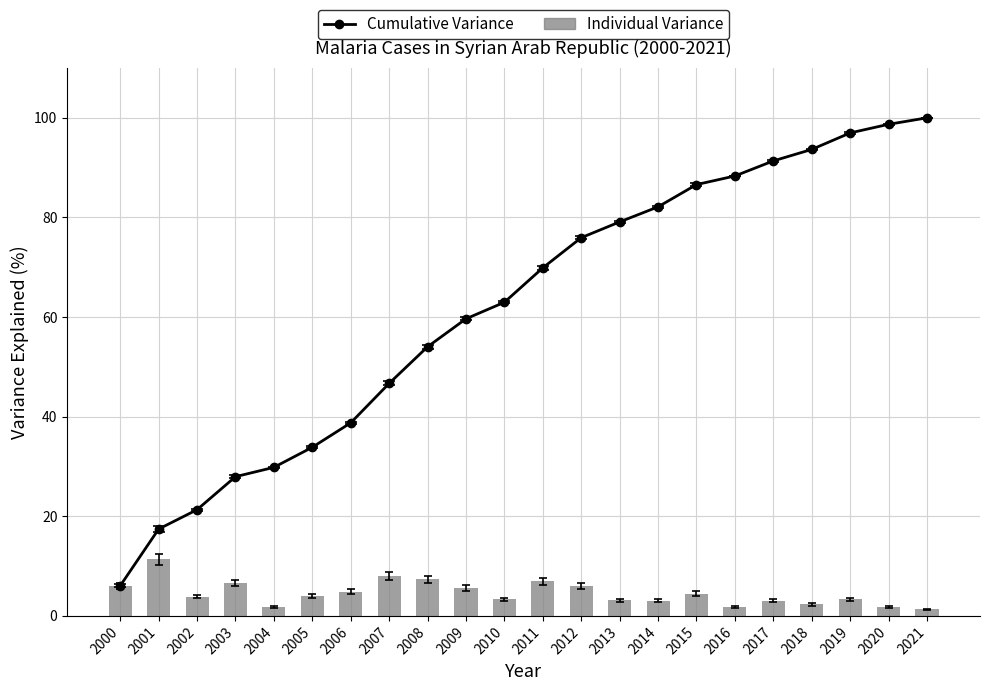

At 2007, list the series in order from largest to smallest.

Cumulative Variance, Individual Variance